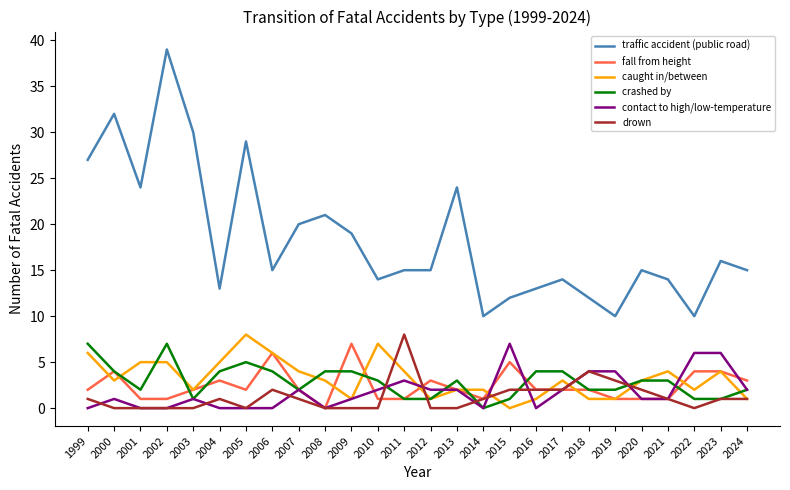

Which label corresponds to the largest value in the chart?

2002